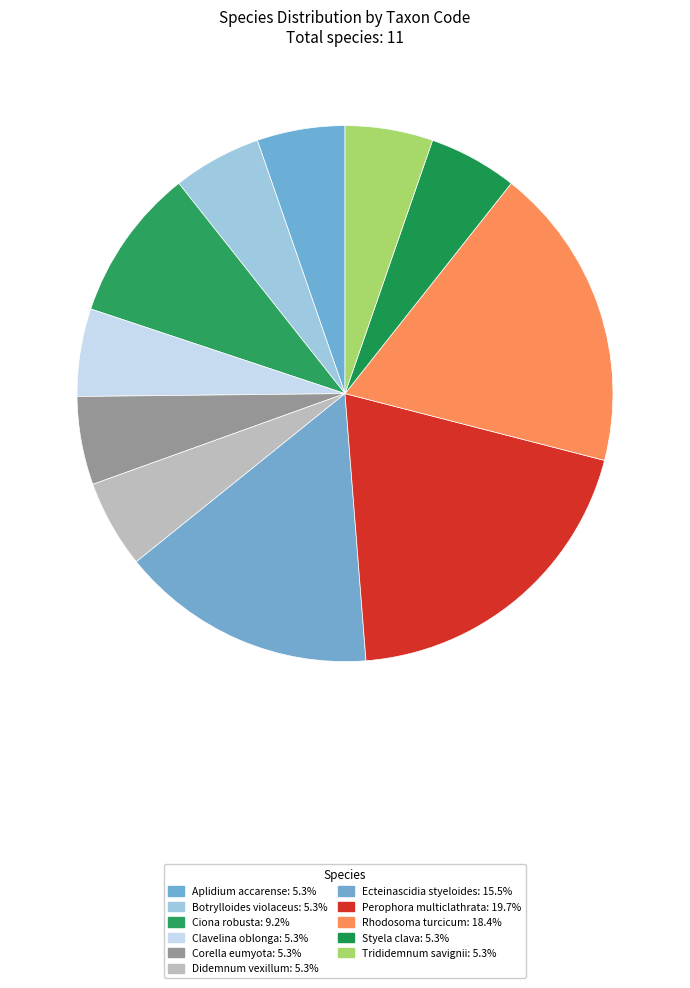

How many segments does this pie chart have?

11